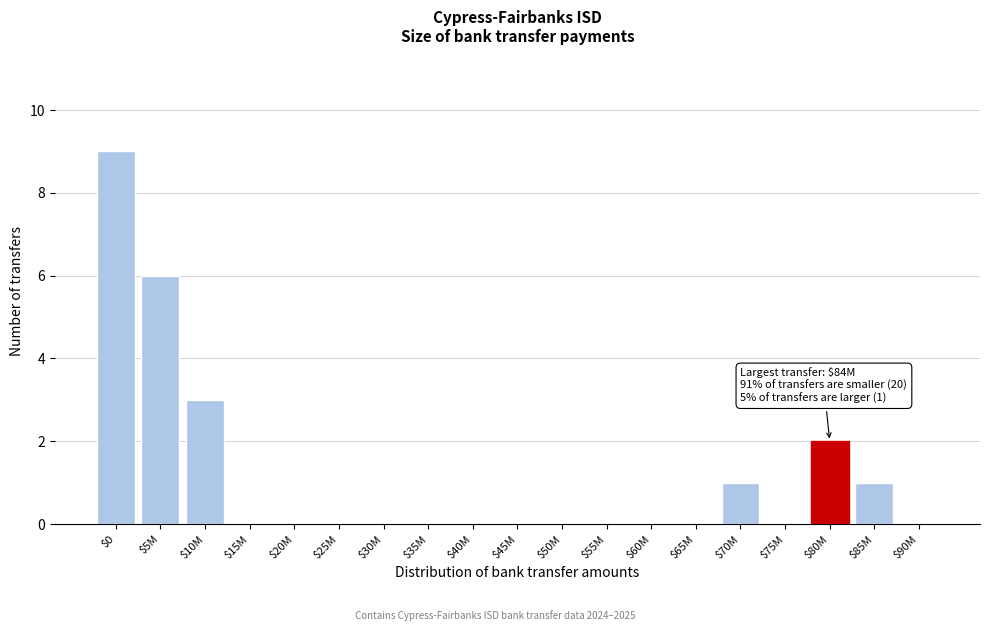

The chart shows a value of 3 at $10M. True or false?

True